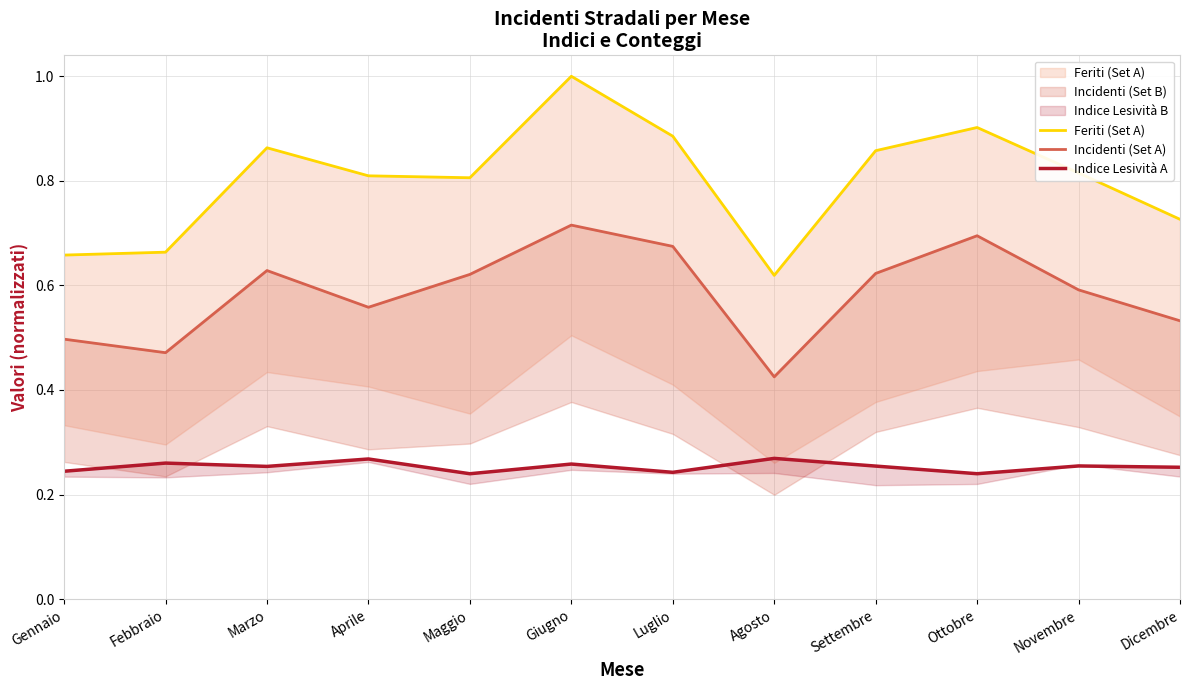

Is it true that Feriti (Set A) equals 0.7 at Gennaio?

True